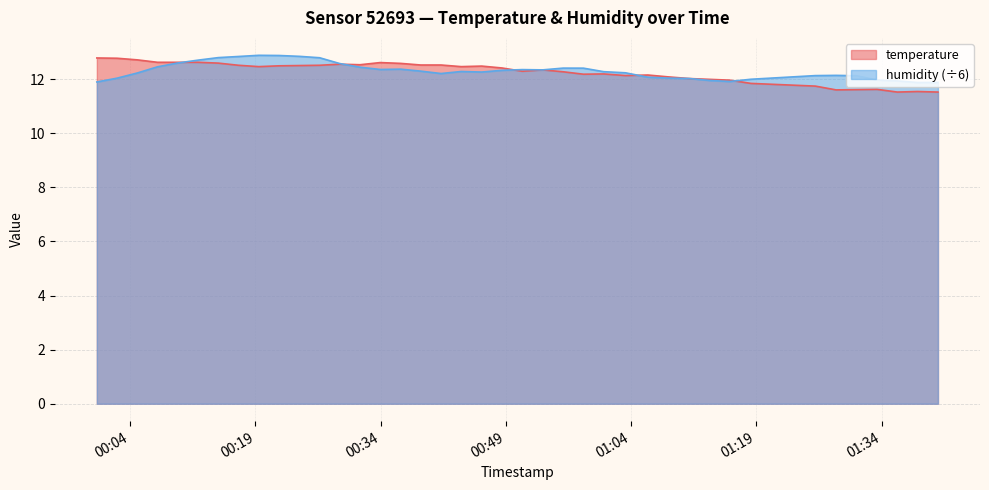

Which series has the widest spread of values?

temperature